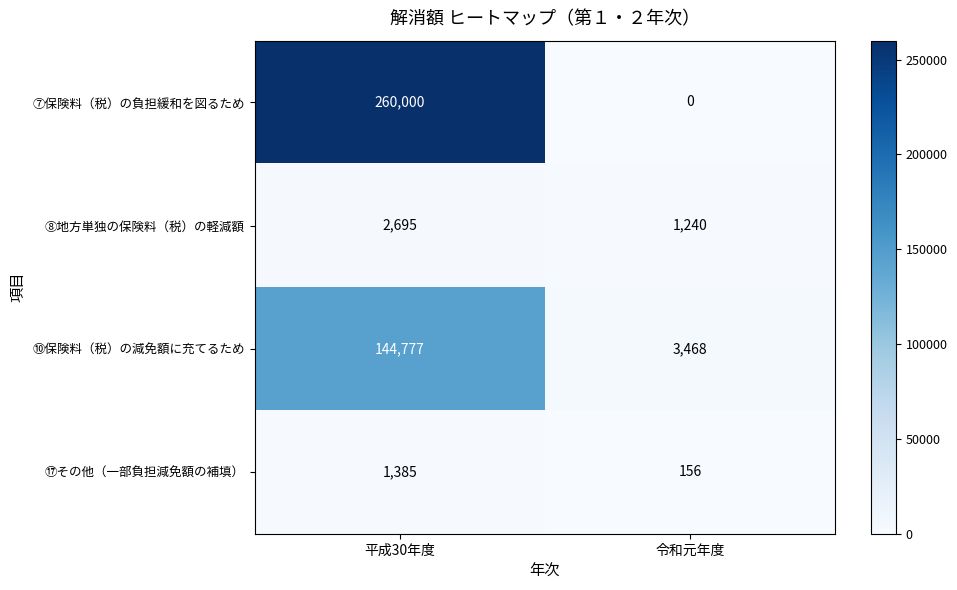

At 平成30年度, list the series in order from smallest to largest.

⑰その他（一部負担減免額の補填）, ⑧地方単独の保険料（税）の軽減額, ⑩保険料（税）の減免額に充てるため, ⑦保険料（税）の負担緩和を図るため